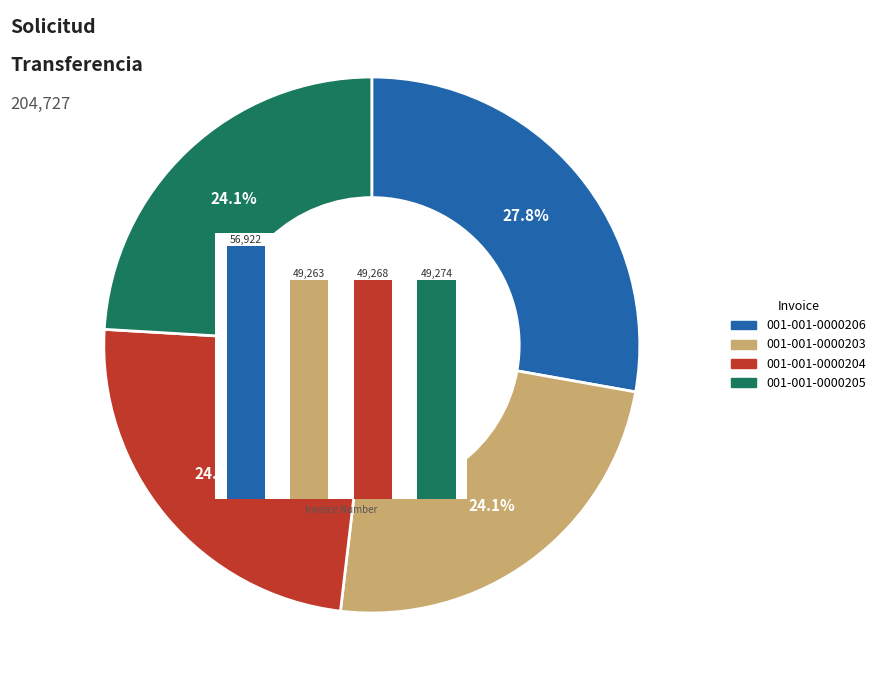

To the nearest percent, what is the average slice percentage?

25%